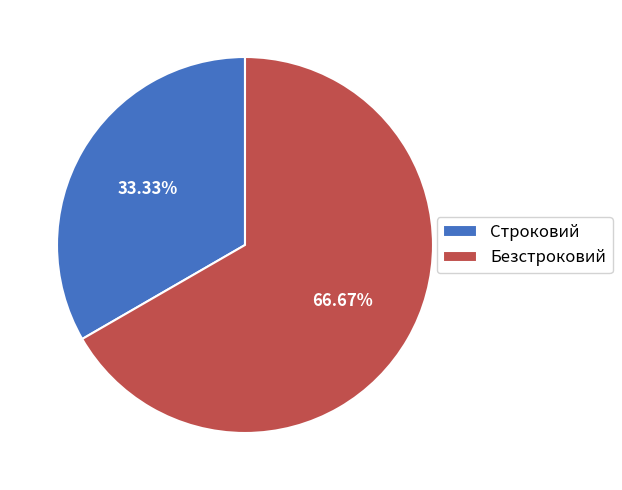

Which category has the smallest portion of the pie?

Строковий